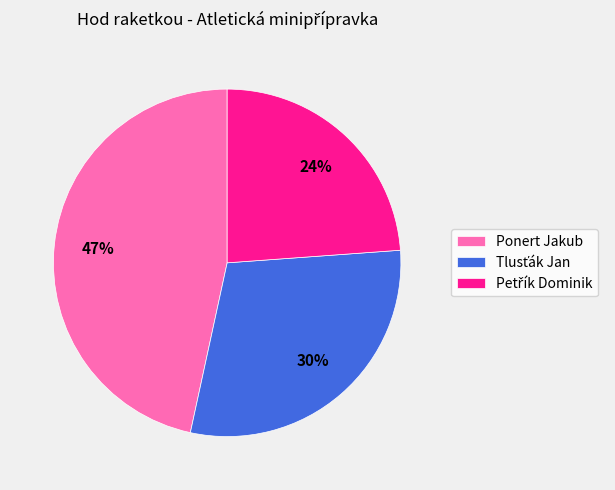

How many segments does this pie chart have?

3